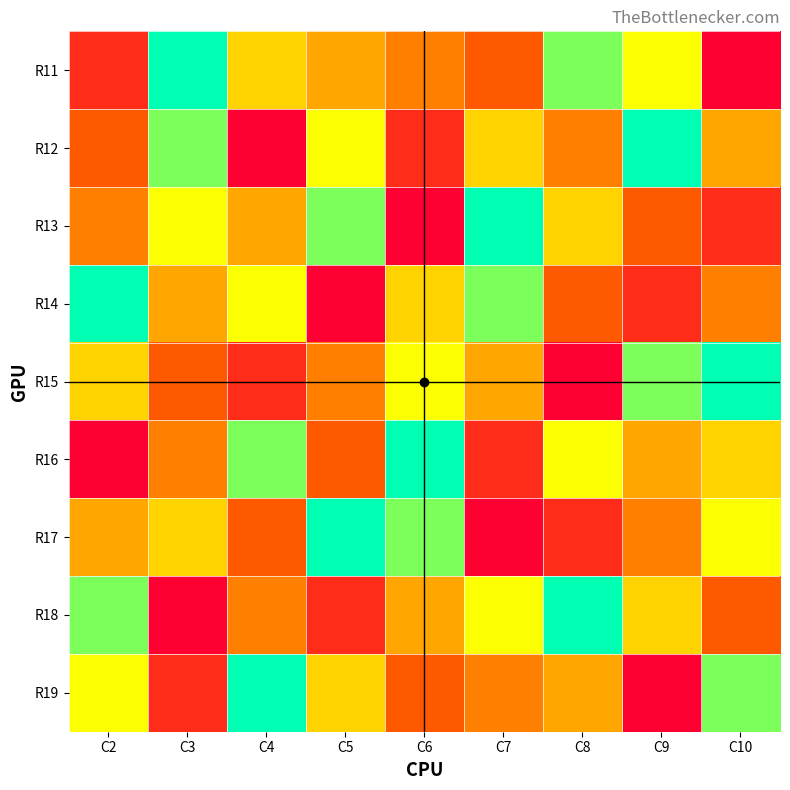

Rank the series at C2 from highest to lowest value.

R14, R18, R19, R15, R17, R13, R12, R11, R16